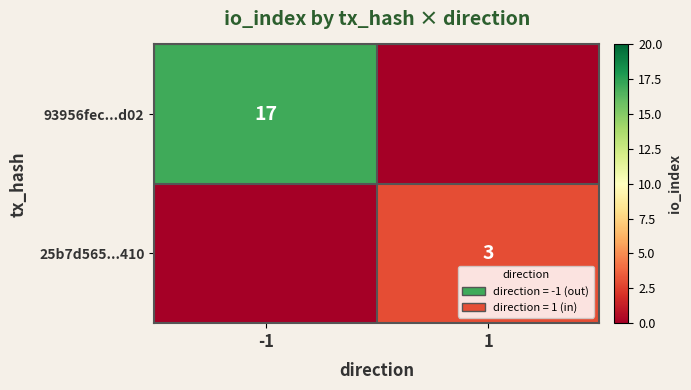

The value of 25b7d565...410 at 1 is 3. True or false?

True